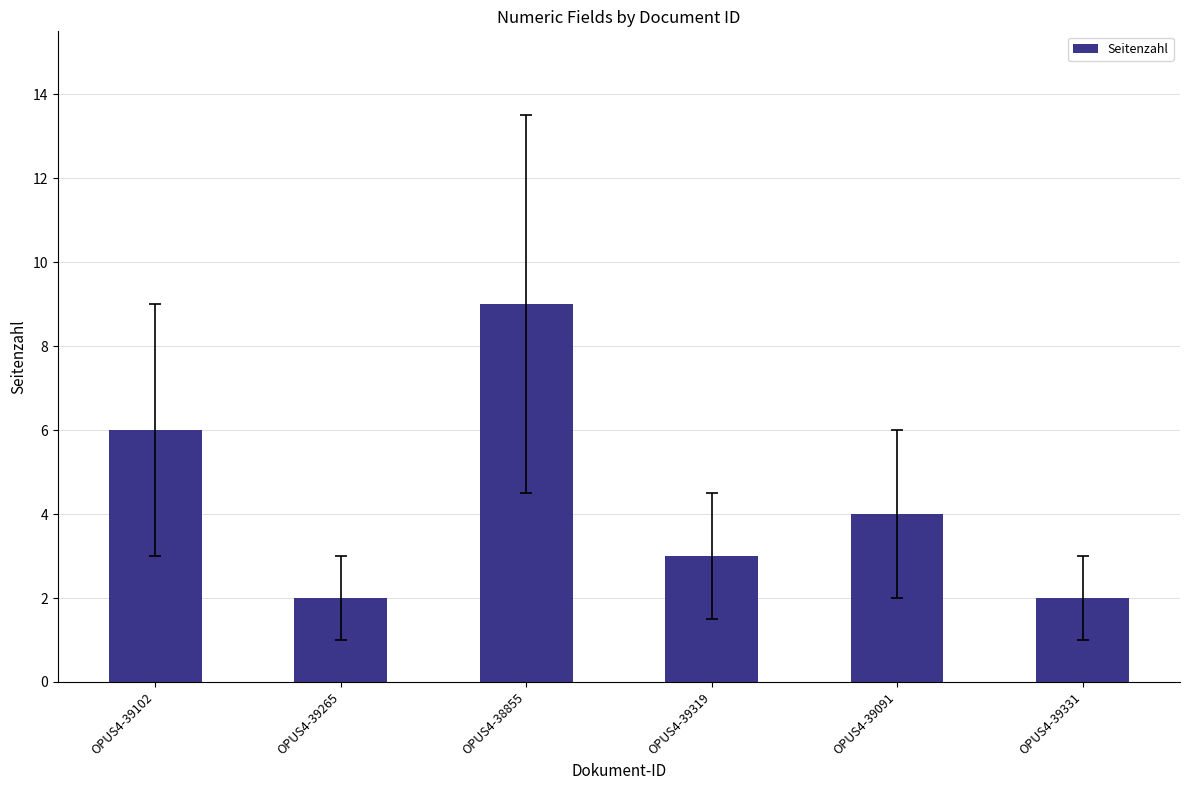

What position from the left is OPUS4-38855?

3